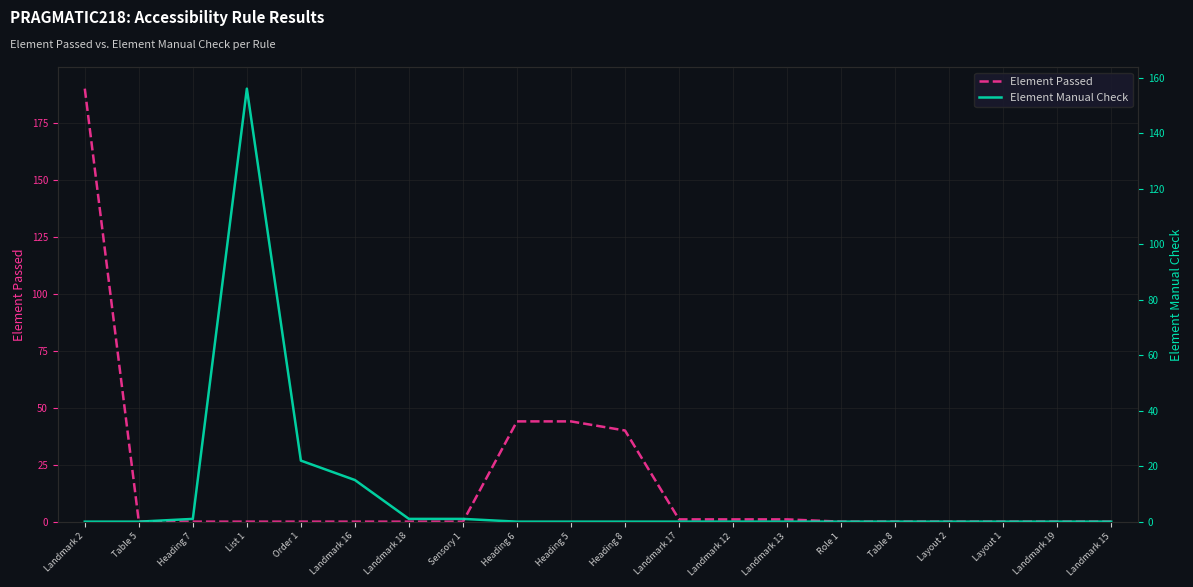

How many data points does each series have?

20